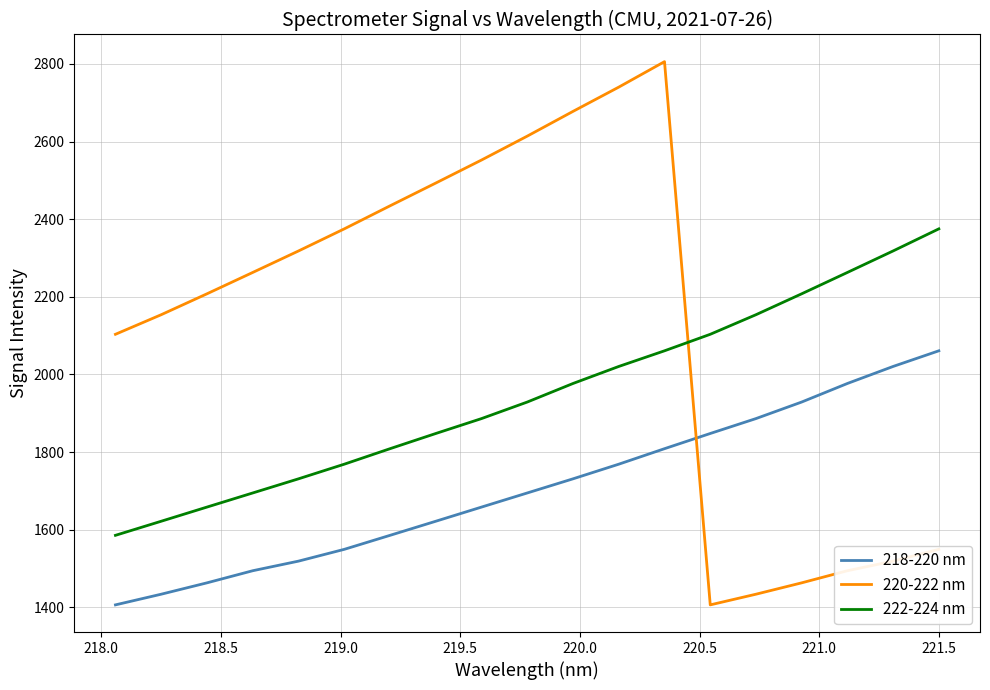

What is the difference between the maximum and minimum values in the 222-224 nm series?

789.7